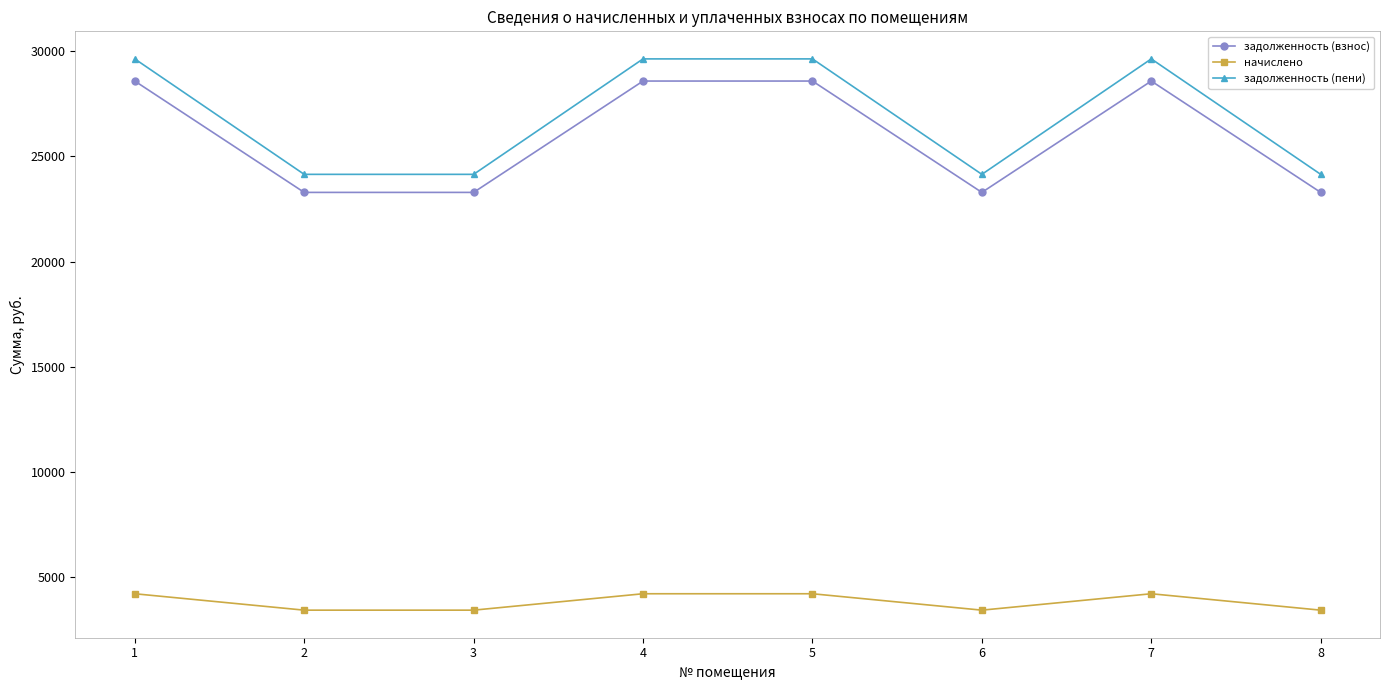

True or false: начислено has more than 2 points higher than both neighbors.

False